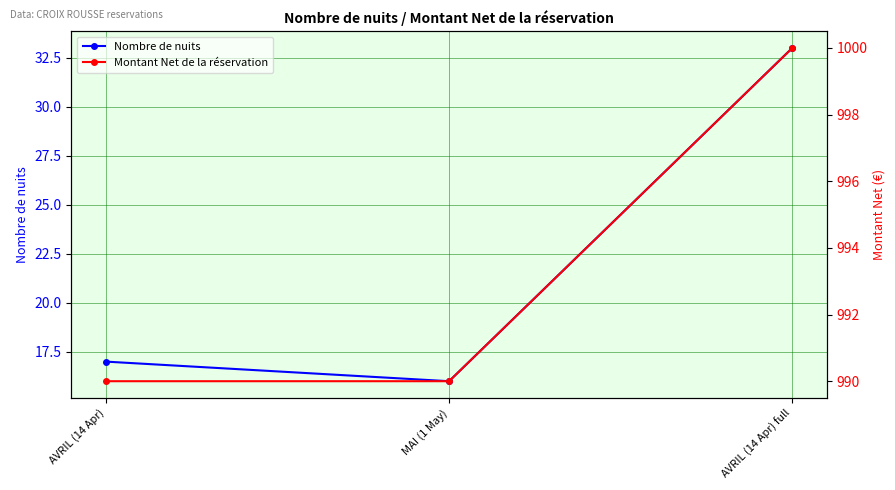

What is the difference between the Montant Net de la réservation values at AVRIL (14 Apr) full and AVRIL (14 Apr)?

10